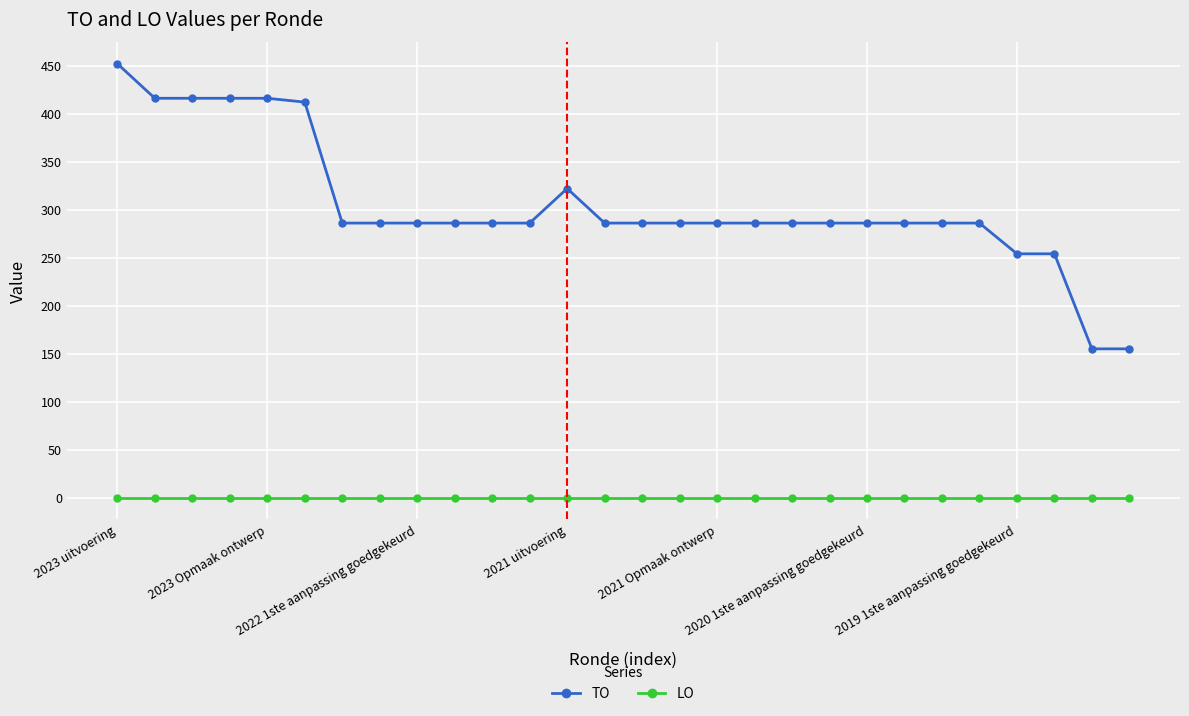

Reading right to left, list all the values displayed in this chart.

TO: 155	155	254	254	286	286	286	286	286	286	286	286	286	286	286	322	286	286	286	286	286	286	412	416	416	416	416	452
LO: 0	0	0	0	0	0	0	0	0	0	0	0	0	0	0	0	0	0	0	0	0	0	0	0	0	0	0	0